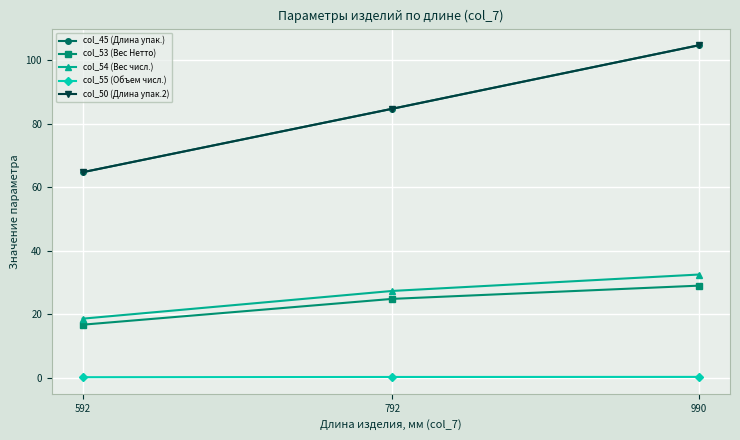

Does the chart have visible grid lines?

Yes